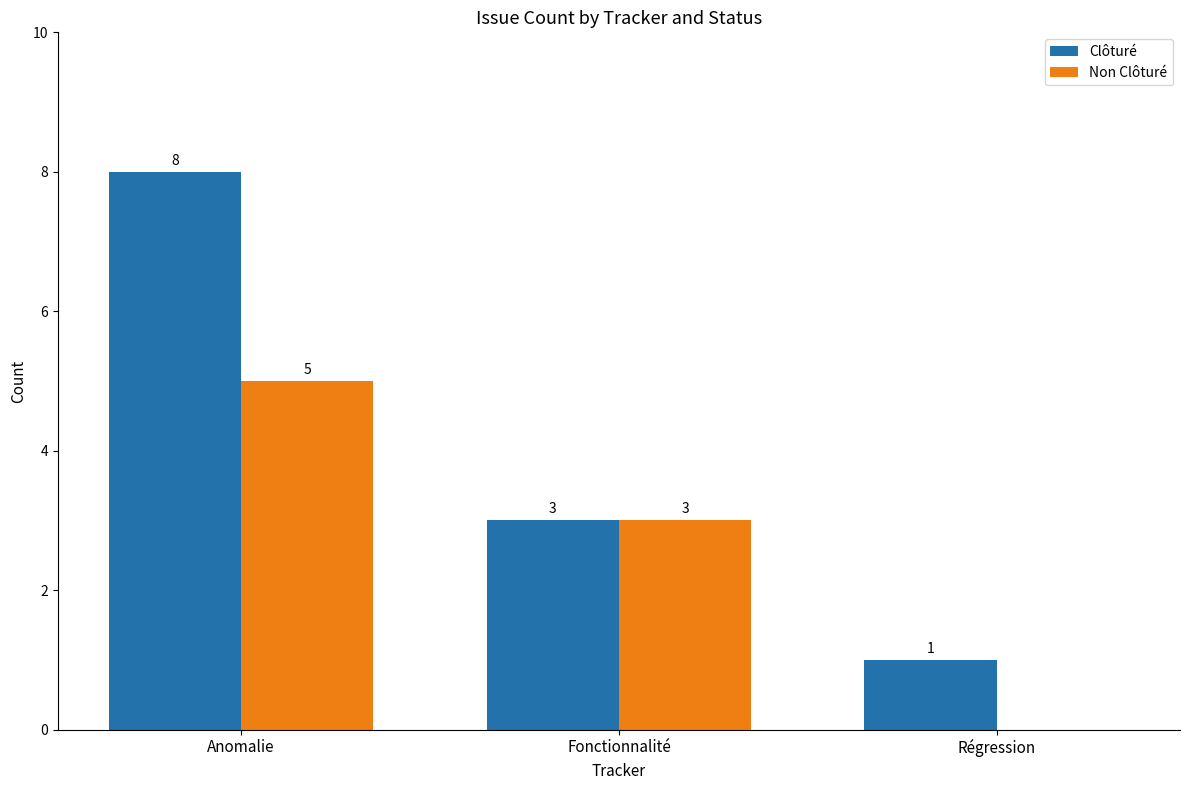

What is the average value of the Non Clôturé series?

3